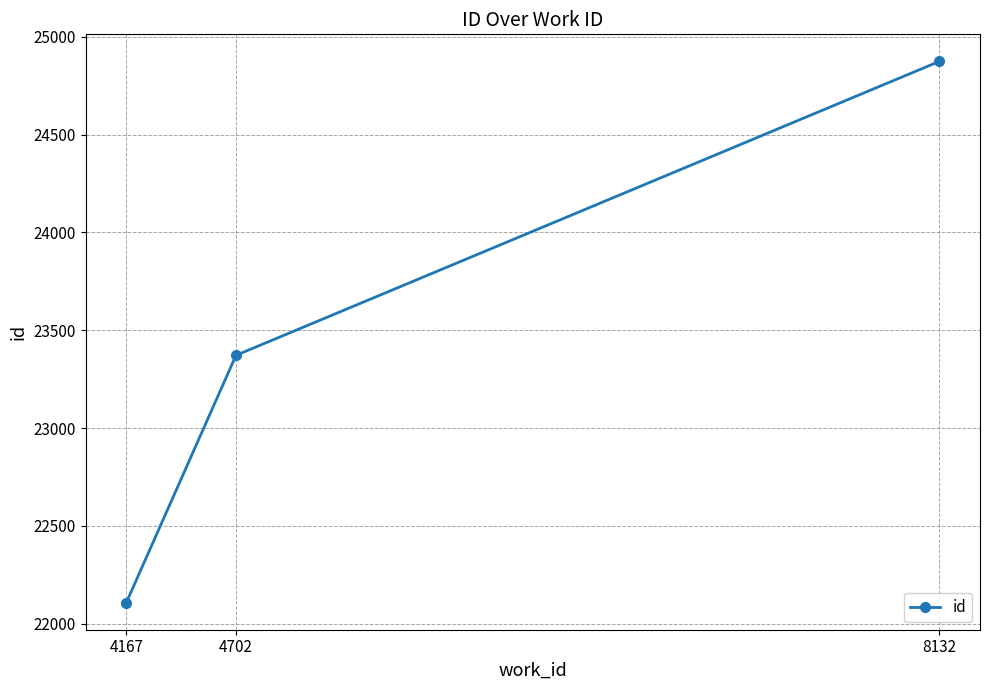

What is the sum of the values at 8132 and 4702?

48246